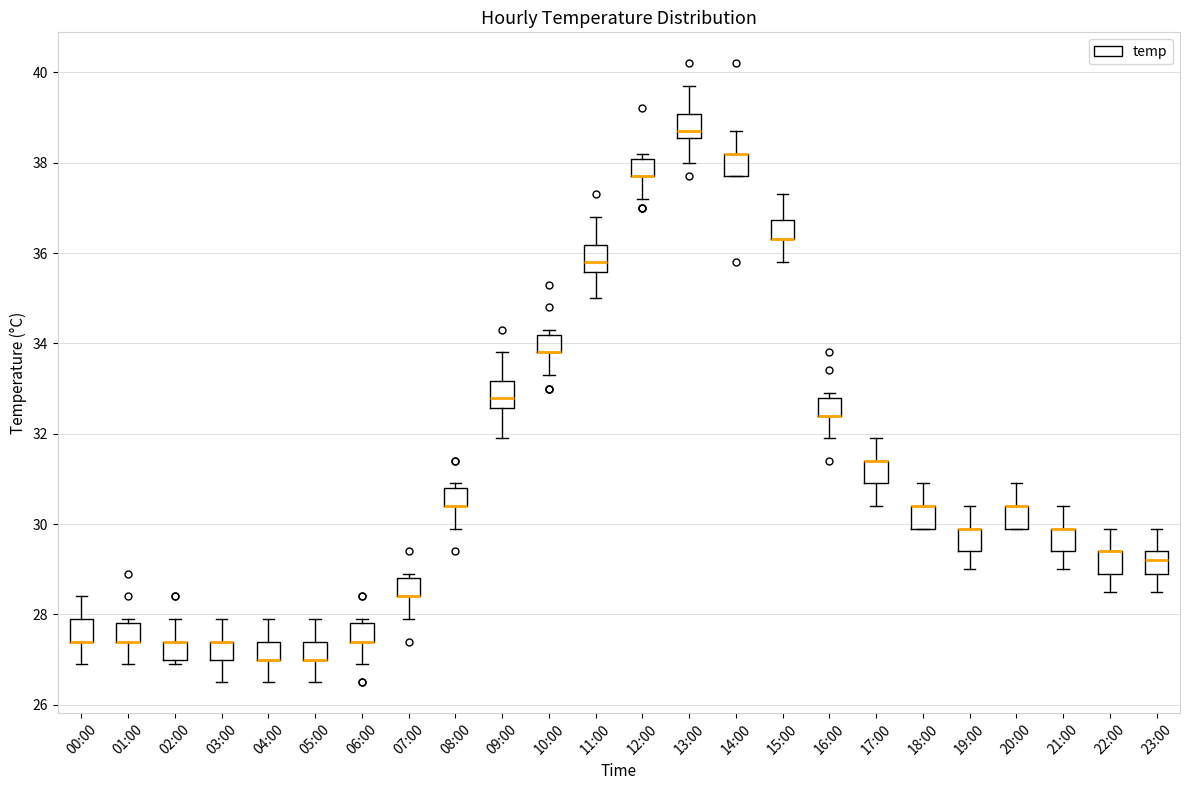

Reading left to right, transcribe this box plot: for each box, give where its median line is, the range the box spans, and where its two whiskers end, as read against the y-axis. The values are not printed on the chart, so give them approximately, as read against the axis.

00:00: median 27.4 (drawn on the box's lower edge), box 27.4 to 28.0, whiskers 27.0 to 28.4
01:00: median 27.4 (drawn on the box's lower edge), box 27.4 to 27.8, whiskers 27.0 to 28.0
02:00: median 27.4 (drawn on the box's upper edge), box 27.0 to 27.4, whiskers 27.0 (just below the box's lower edge) to 28.0
03:00: median 27.4 (drawn on the box's upper edge), box 27.0 to 27.4, whiskers 26.6 to 28.0
04:00: median 27.0 (drawn on the box's lower edge), box 27.0 to 27.4, whiskers 26.6 to 28.0
05:00: median 27.0 (drawn on the box's lower edge), box 27.0 to 27.4, whiskers 26.6 to 28.0
06:00: median 27.4 (drawn on the box's lower edge), box 27.4 to 27.8, whiskers 27.0 to 28.0
07:00: median 28.4 (drawn on the box's lower edge), box 28.4 to 28.8, whiskers 28.0 to 29.0
08:00: median 30.4 (drawn on the box's lower edge), box 30.4 to 30.8, whiskers 30.0 to 31.0
09:00: median 32.8, box 32.6 to 33.2, whiskers 32.0 to 33.8
10:00: median 33.8 (drawn on the box's lower edge), box 33.8 to 34.2, whiskers 33.4 to 34.4
11:00: median 35.8, box 35.6 to 36.2, whiskers 35.0 to 36.8
12:00: median 37.8 (drawn on the box's lower edge), box 37.8 to 38.0, whiskers 37.2 to 38.2
13:00: median 38.8, box 38.6 to 39.0, whiskers 38.0 to 39.8
14:00: median 38.2 (drawn on the box's upper edge), box 37.8 to 38.2, whiskers 37.8 to 38.8
15:00: median 36.4 (drawn on the box's lower edge), box 36.4 to 36.8, whiskers 35.8 to 37.4
16:00: median 32.4 (drawn on the box's lower edge), box 32.4 to 32.8, whiskers 32.0 to 33.0
17:00: median 31.4 (drawn on the box's upper edge), box 31.0 to 31.4, whiskers 30.4 to 32.0
18:00: median 30.4 (drawn on the box's upper edge), box 30.0 to 30.4, whiskers 30.0 to 31.0
19:00: median 30.0 (drawn on the box's upper edge), box 29.4 to 30.0, whiskers 29.0 to 30.4
20:00: median 30.4 (drawn on the box's upper edge), box 30.0 to 30.4, whiskers 30.0 to 31.0
21:00: median 30.0 (drawn on the box's upper edge), box 29.4 to 30.0, whiskers 29.0 to 30.4
22:00: median 29.4 (drawn on the box's upper edge), box 29.0 to 29.4, whiskers 28.6 to 30.0
23:00: median 29.2, box 29.0 to 29.4, whiskers 28.6 to 30.0